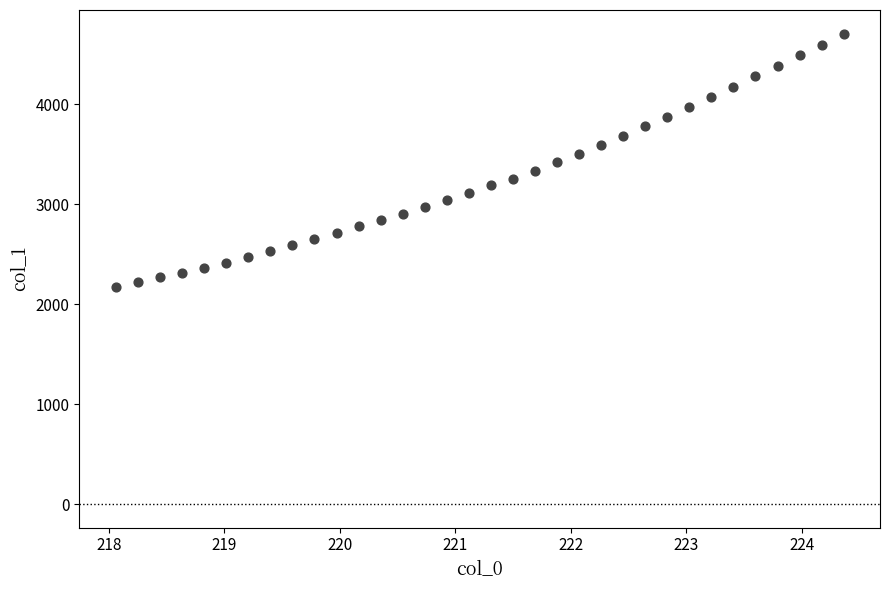

What is the range of X values (max minus min)?

6.3